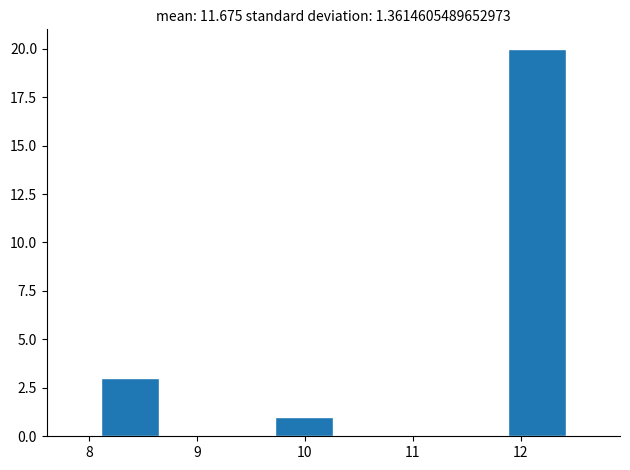

Over which range of the x-axis is the bar tallest?

11.9 to 12.4